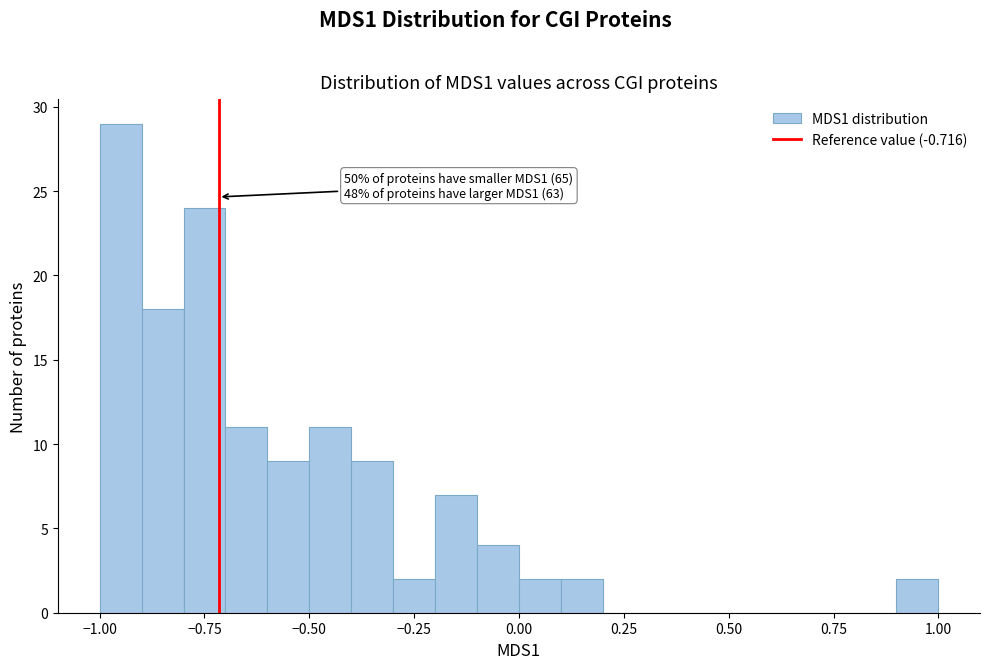

Around what value on the x-axis is the tallest bar? Give the approximate position of its centre, as read against the axis.

-0.95